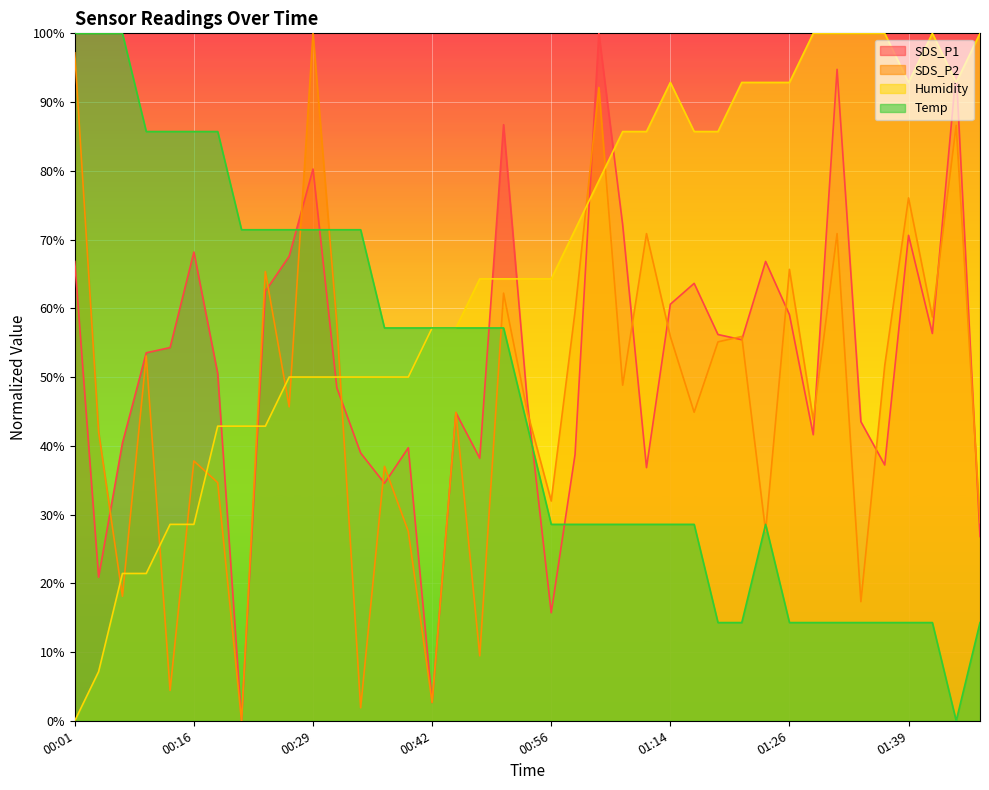

What is the total value across all series at 00:14?

173.0